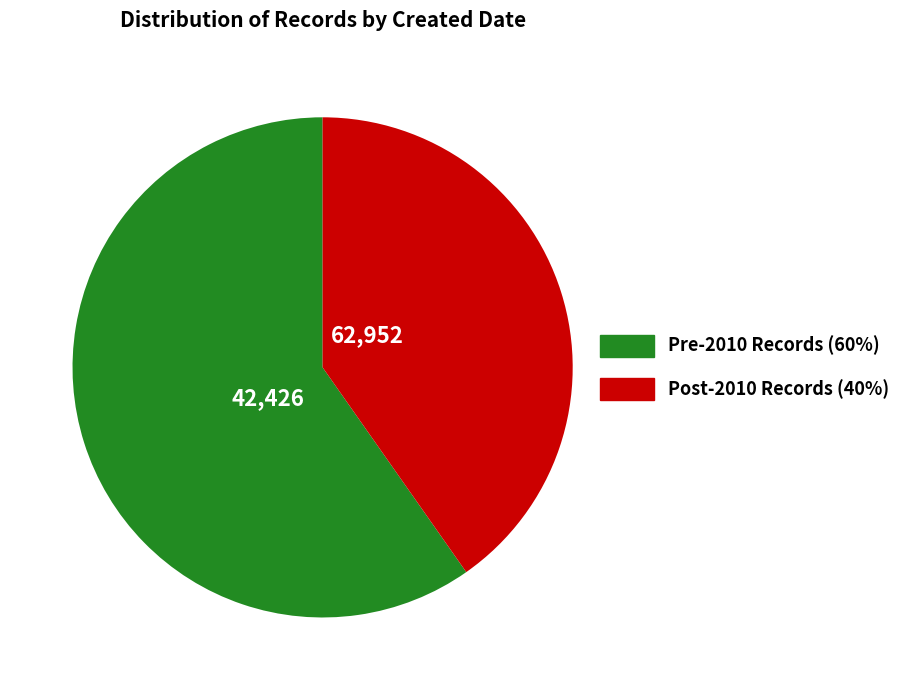

Count the number of slices in the pie.

2